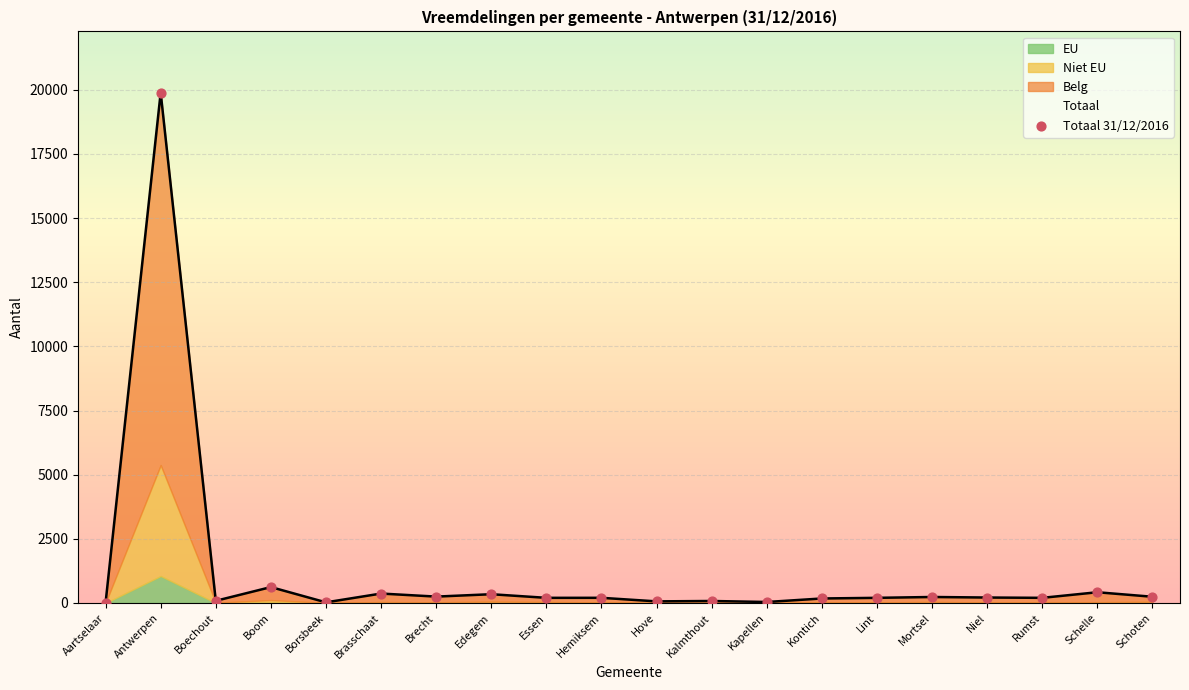

Which category has the highest value in the Totaal series?

Antwerpen